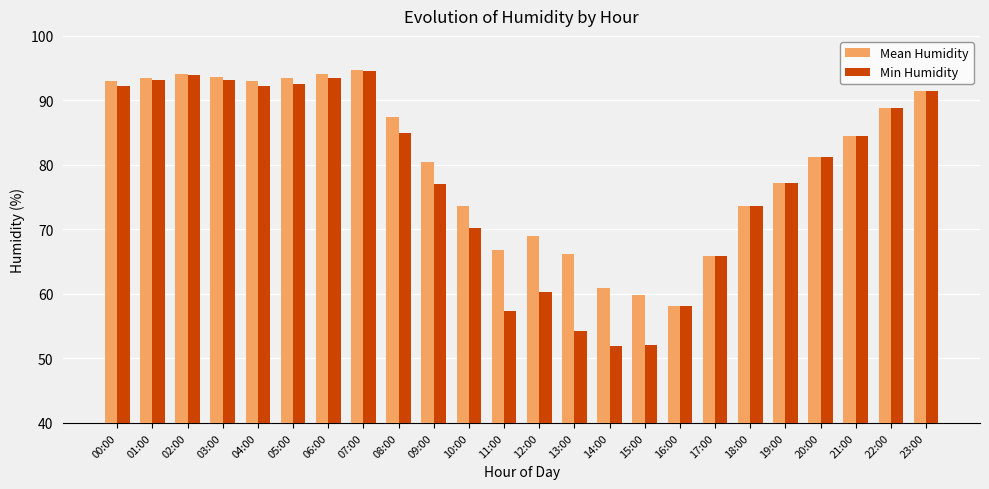

Which label corresponds to the largest value in the chart?

07:00